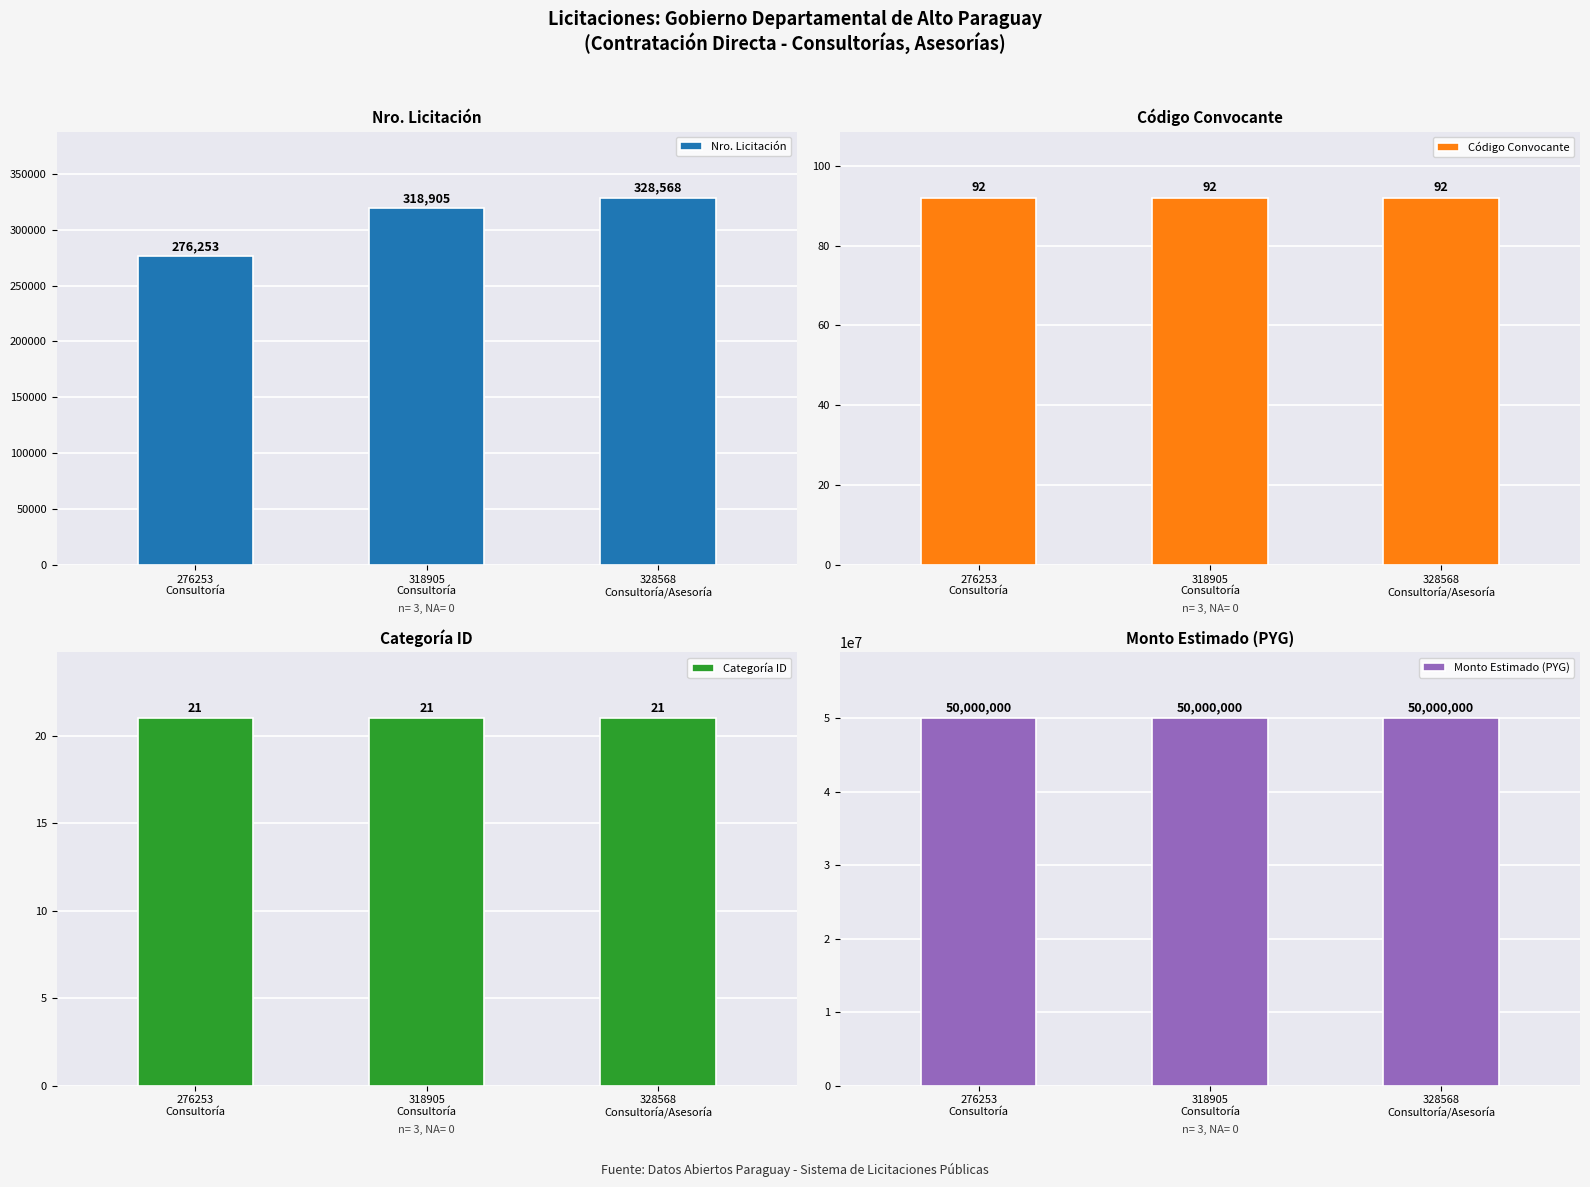

What is the total value across all series at 318905
Consultoría?

50319018